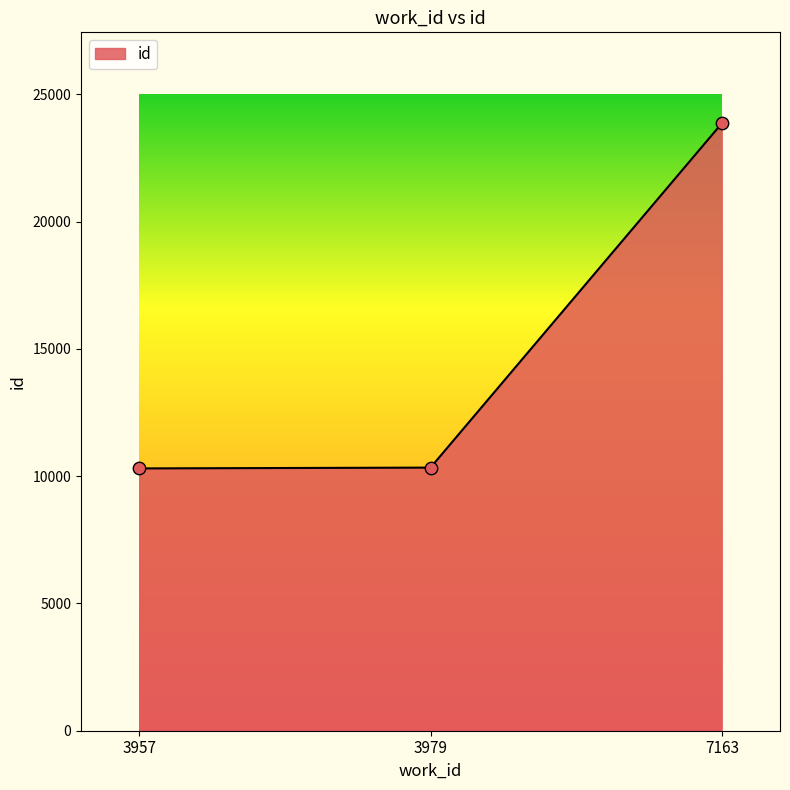

Which has a higher value, 3979 or 7163?

7163